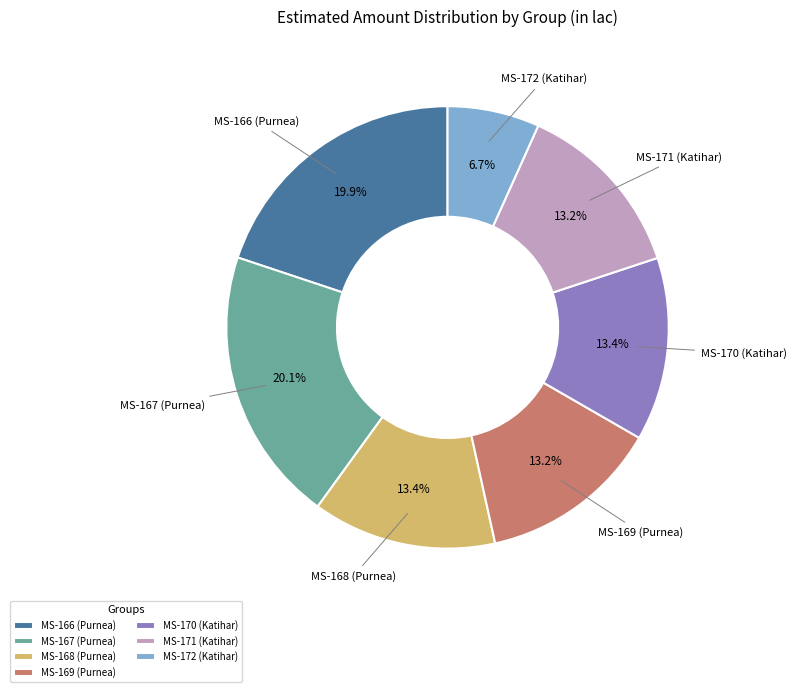

To the nearest percent, what percentage of the pie is MS-167 (Purnea)?

20%